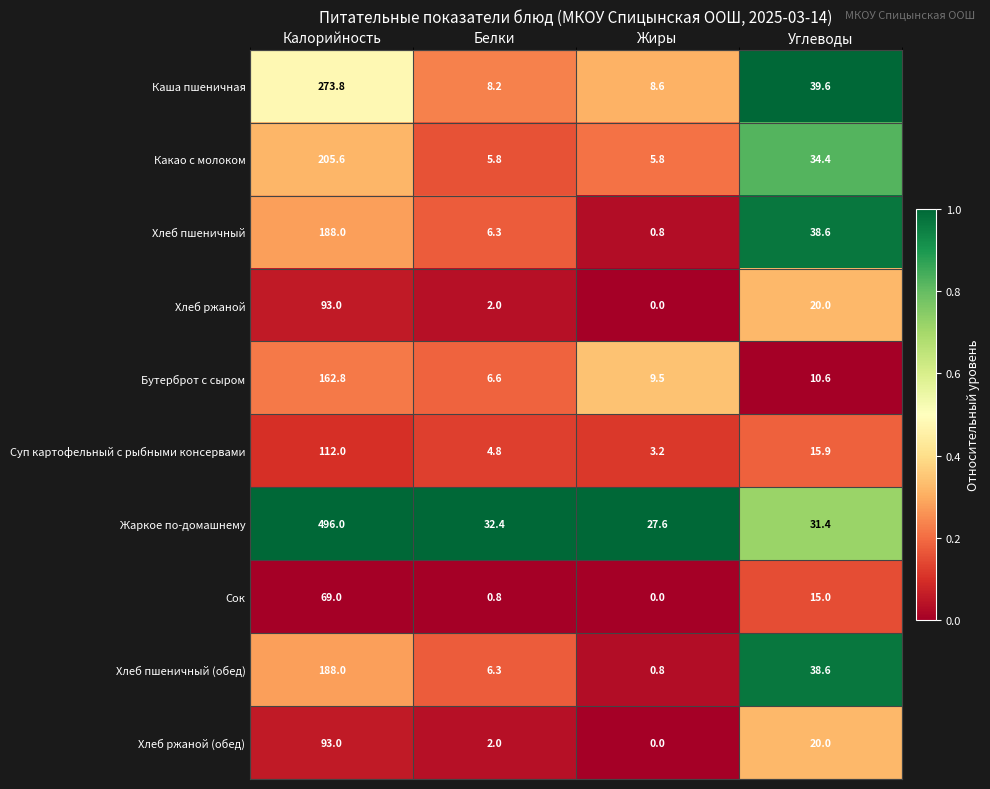

The value of Хлеб ржаной (обед) at Углеводы is 29.1. True or false?

False